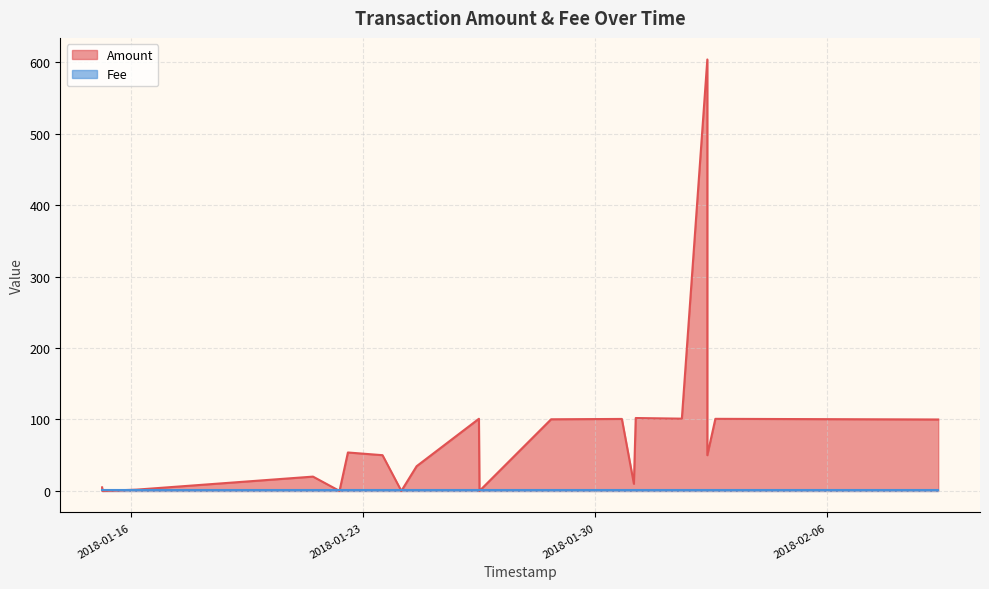

Rank the series at 2018-01-23 13:50:22 from lowest to highest value.

Fee, Amount